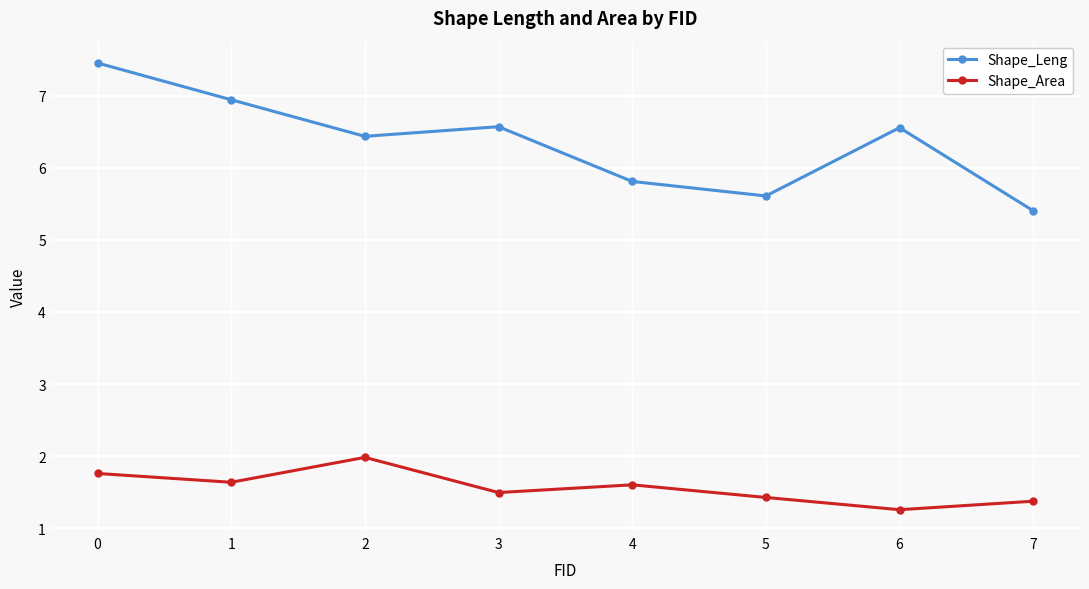

How many lines are shown in the chart?

2